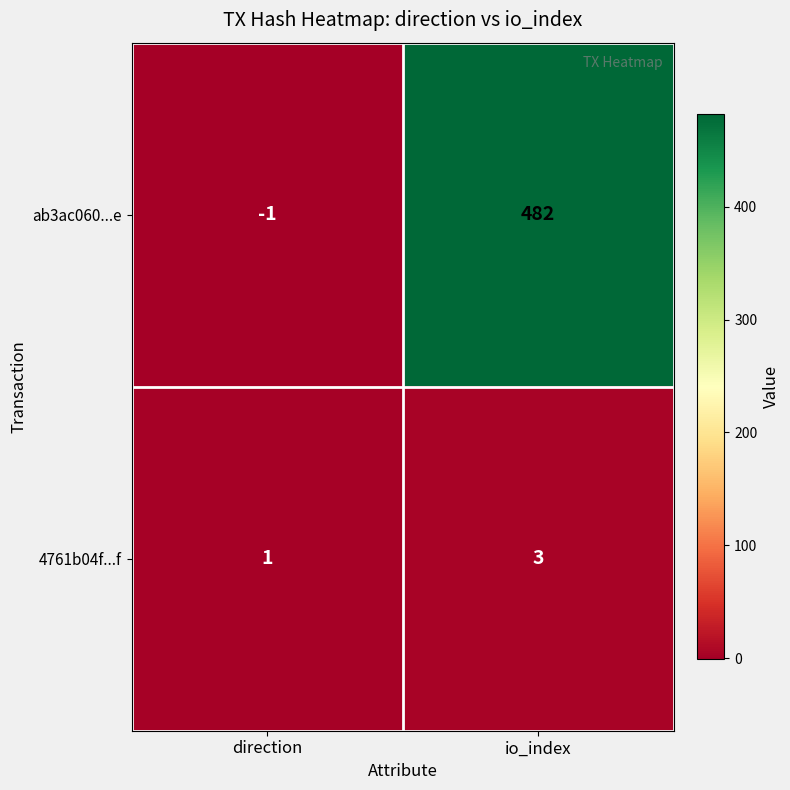

Is the value of 4761b04f...f at io_index greater than the value of ab3ac060...e at io_index?

No